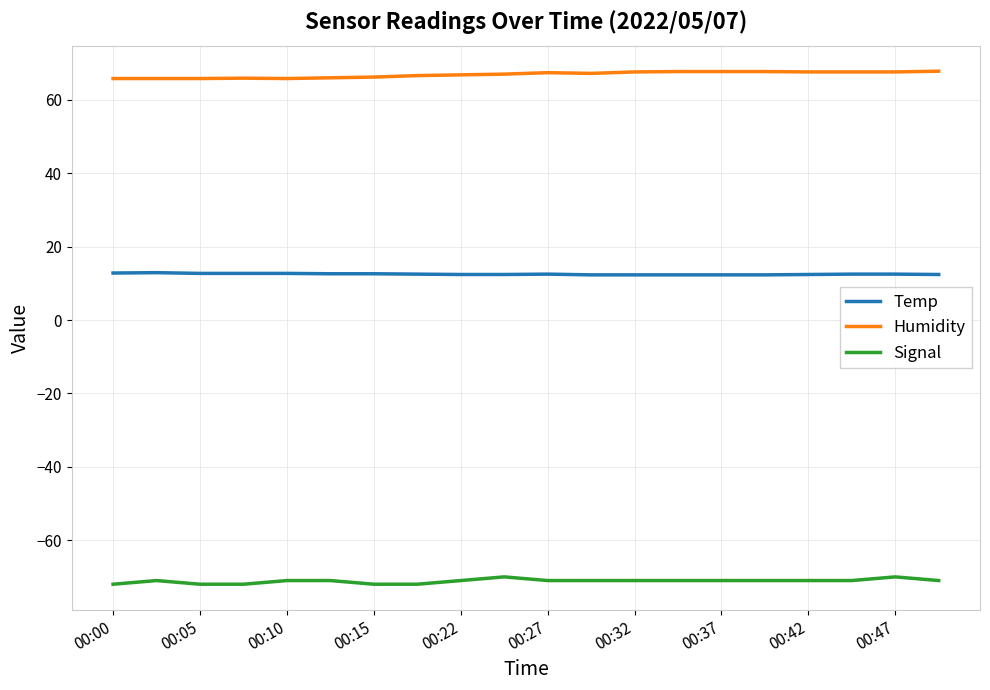

What are all the series names shown in the legend?

Temp, Humidity, Signal